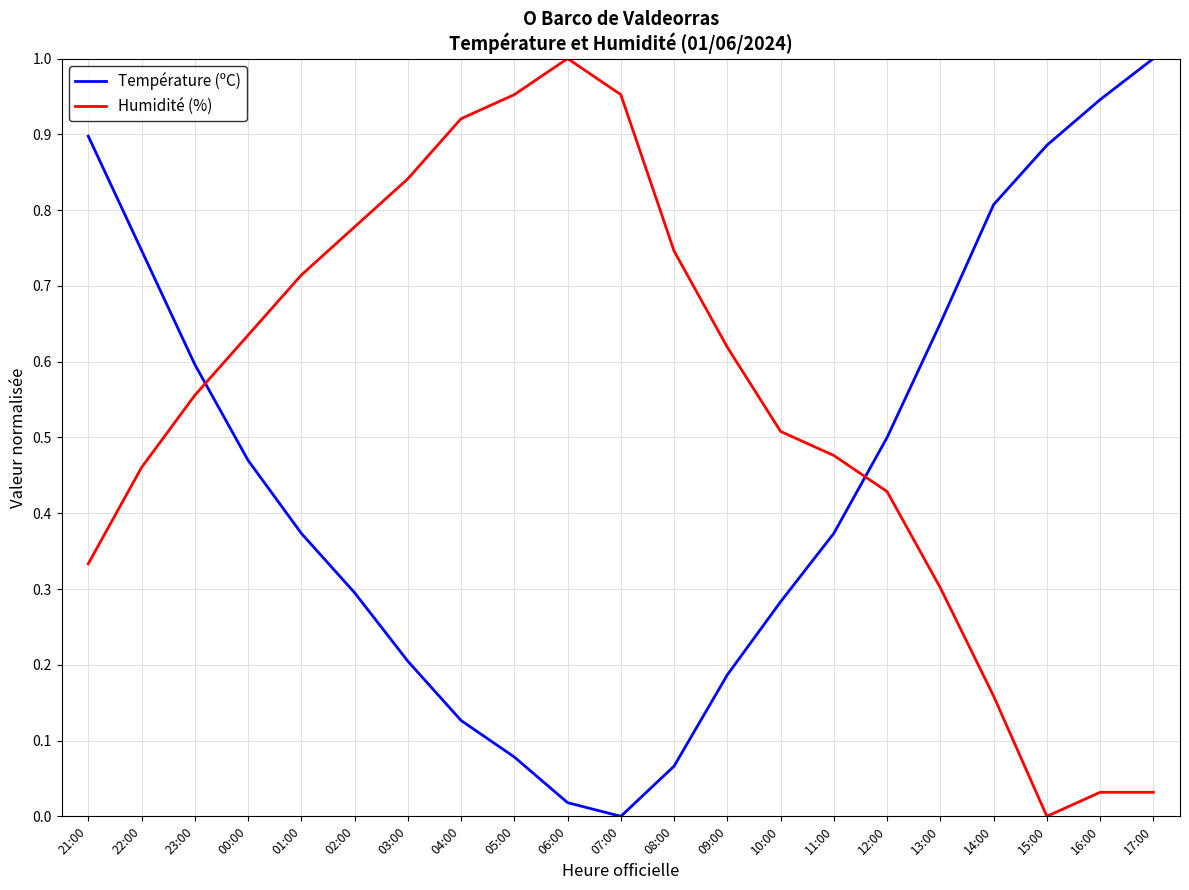

Is the value of Humidité (%) at 09:00 greater than the value of Température (ºC) at 17:00?

No